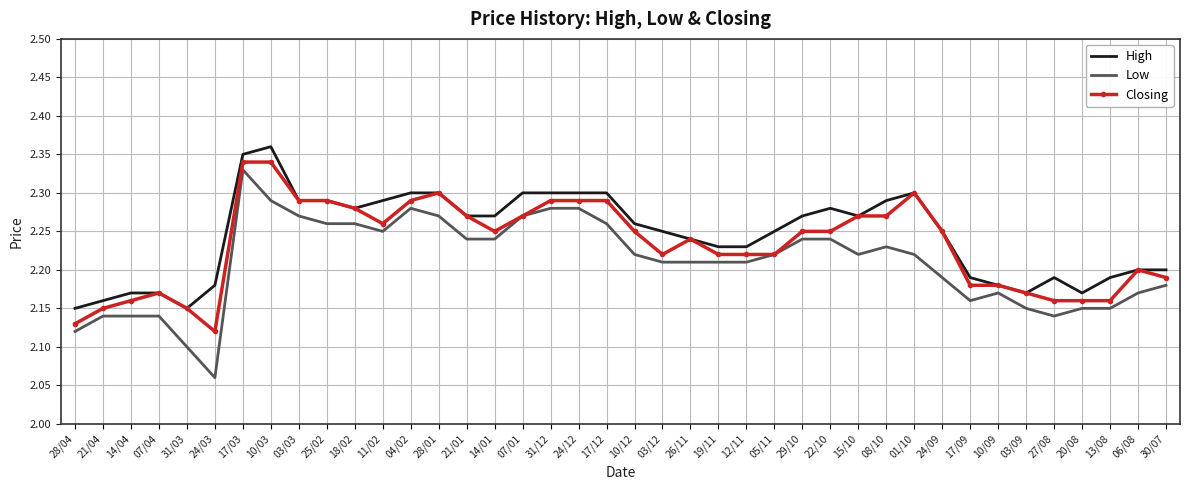

What is the total value across all series at 18/02?

6.8